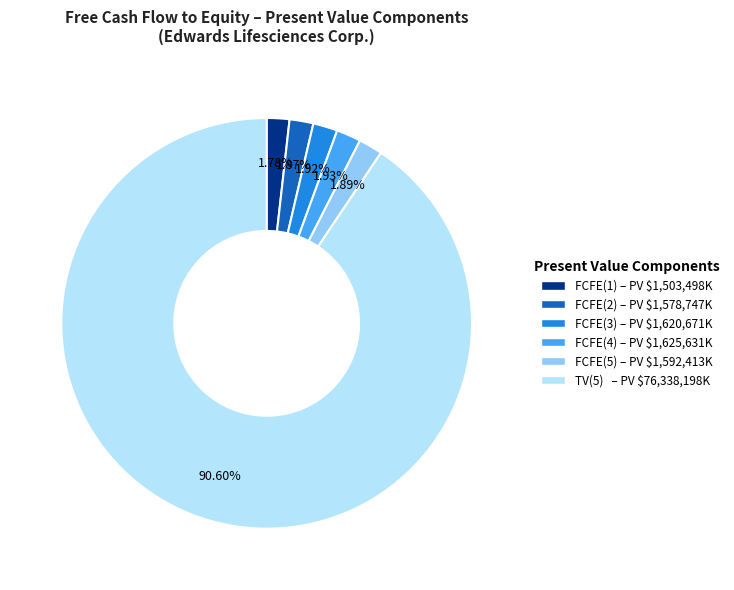

How many segments does this pie chart have?

6